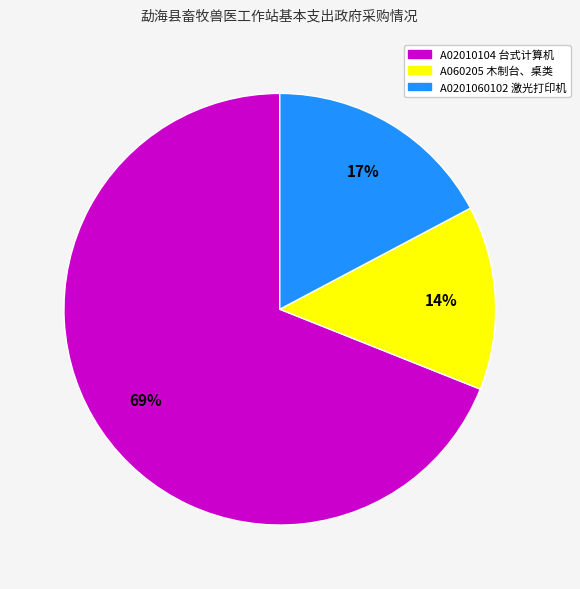

Which slice is the largest?

A02010104 台式计算机